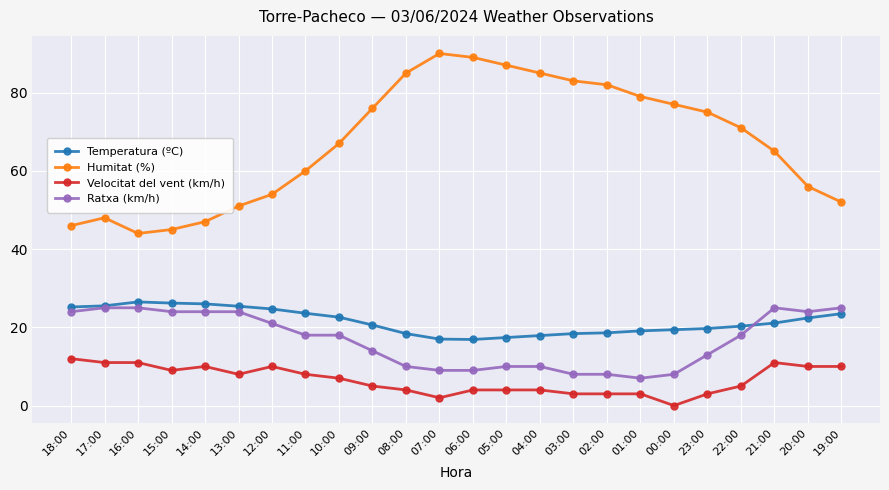

How many series are shown in this chart?

4